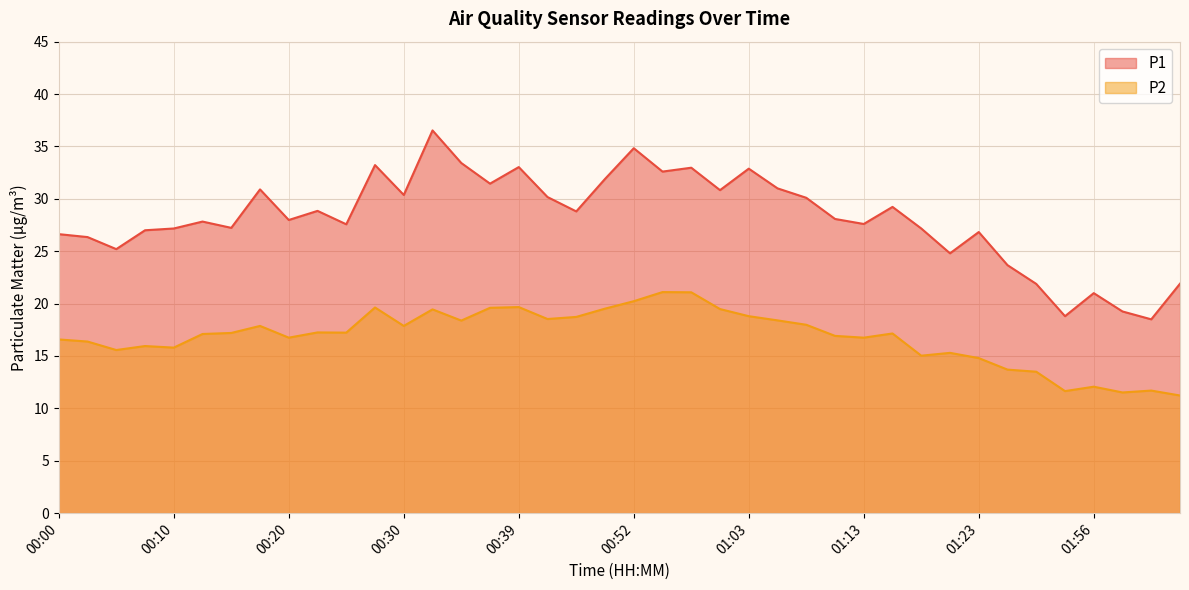

What is the value of the P1 point at the 1st from the left?

26.6